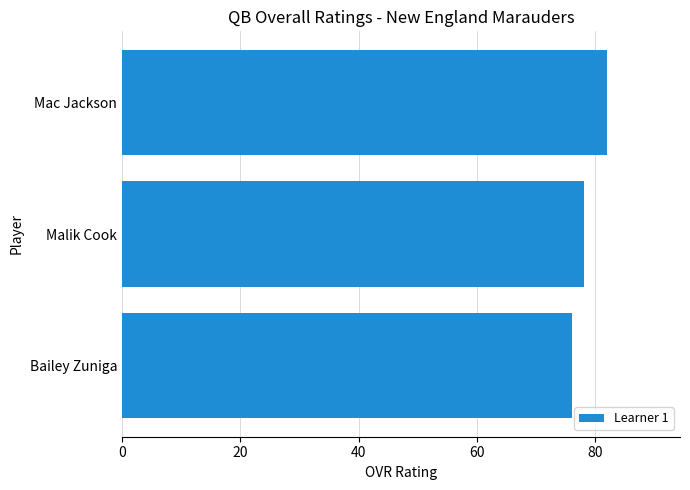

Is it true that the value at Bailey Zuniga is 76?

True